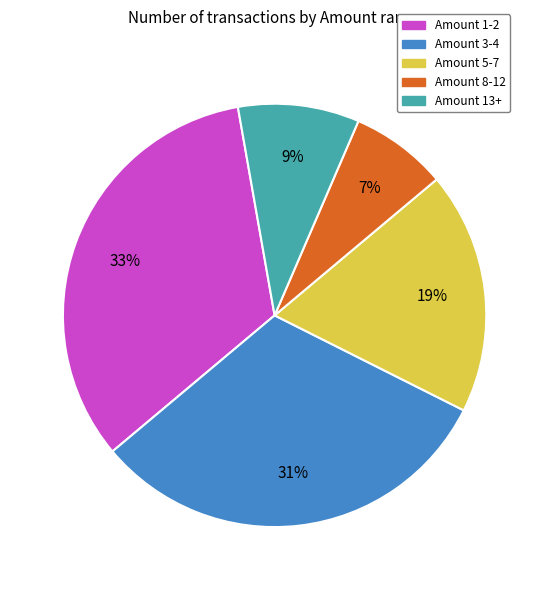

Do Amount 8-12 and Amount 5-7 together represent more than half of the pie?

No